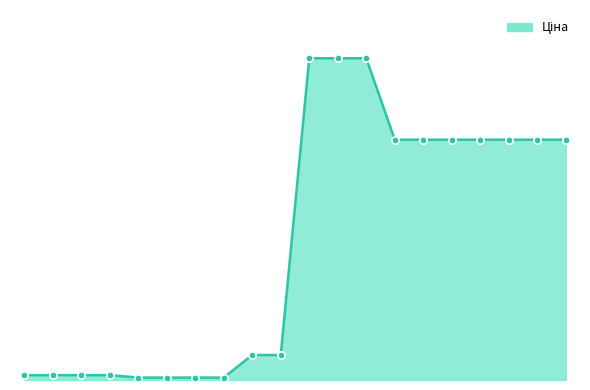

Does the chart have visible grid lines?

No